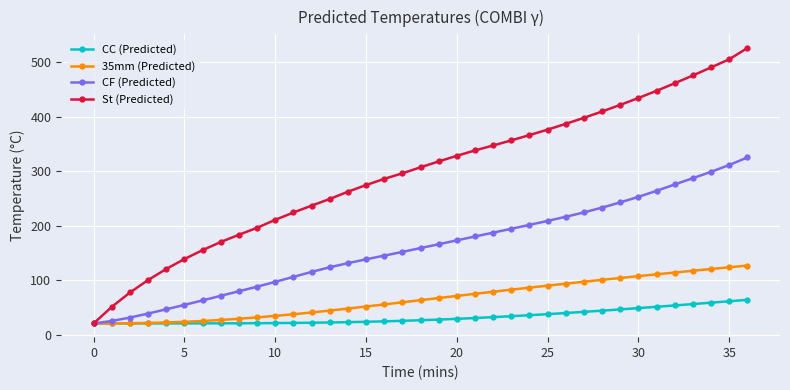

What is the minimum value for St (Predicted)?

21.0